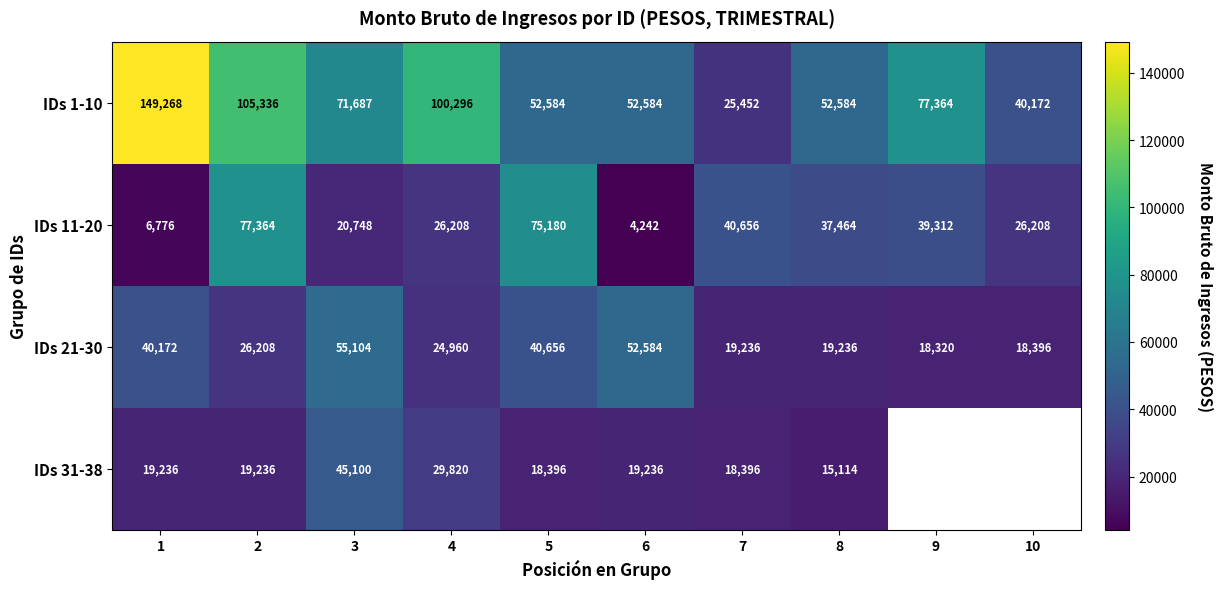

At how many categories does at least one series exceed 7591?

10